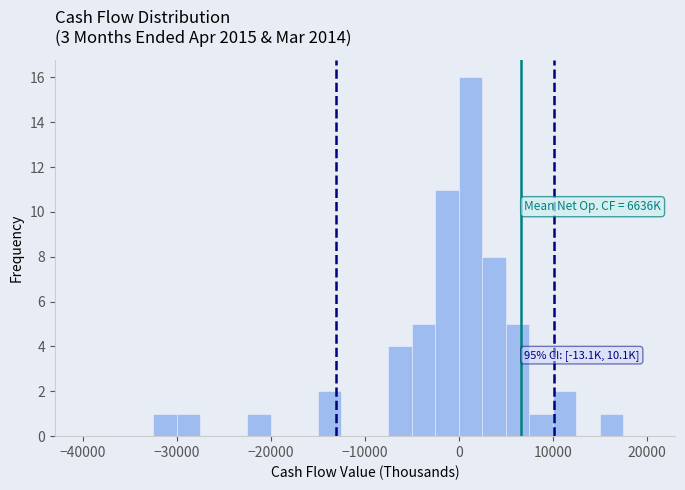

Read against the x-axis, roughly where is the centre of the tallest bar?

1000